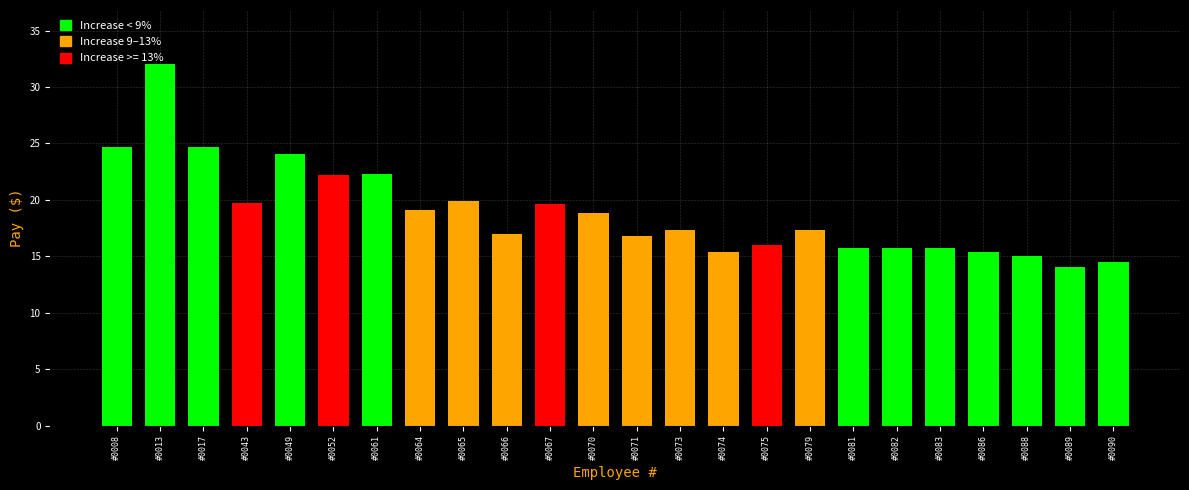

What is the sum of all values?

453.4